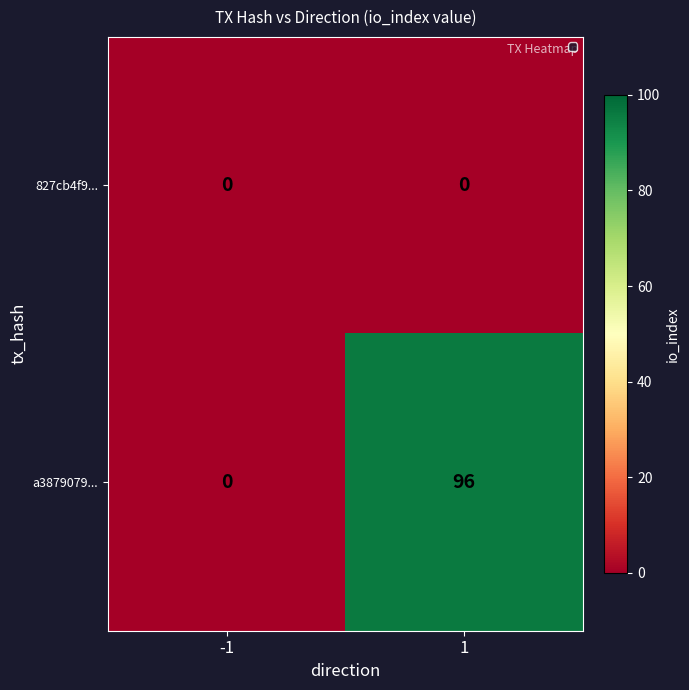

Rank the categories by a3879079... value from highest to lowest.

1, -1